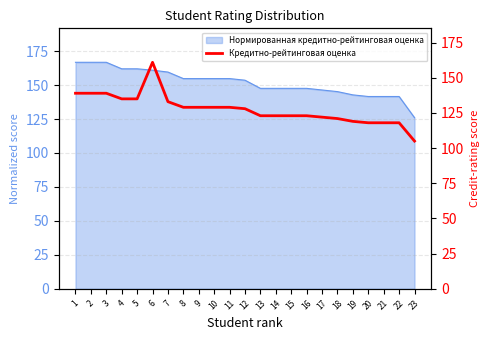

List the labels in order of value, smallest first.

23, 20, 21, 22, 19, 18, 17, 13, 14, 15, 16, 12, 8, 9, 10, 11, 7, 4, 5, 1, 2, 3, 6